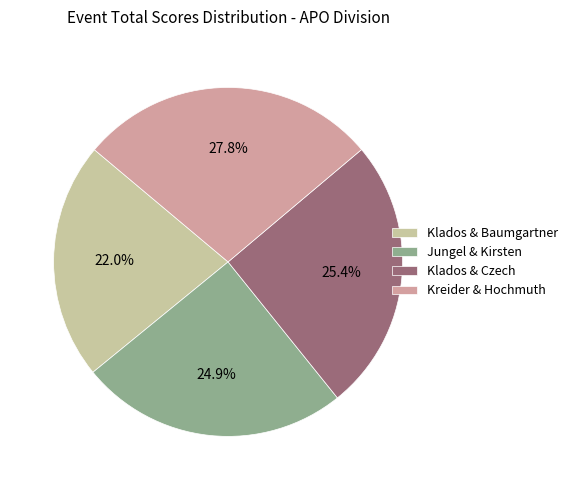

To the nearest percent, what is the difference between the largest and smallest slice percentages?

6%